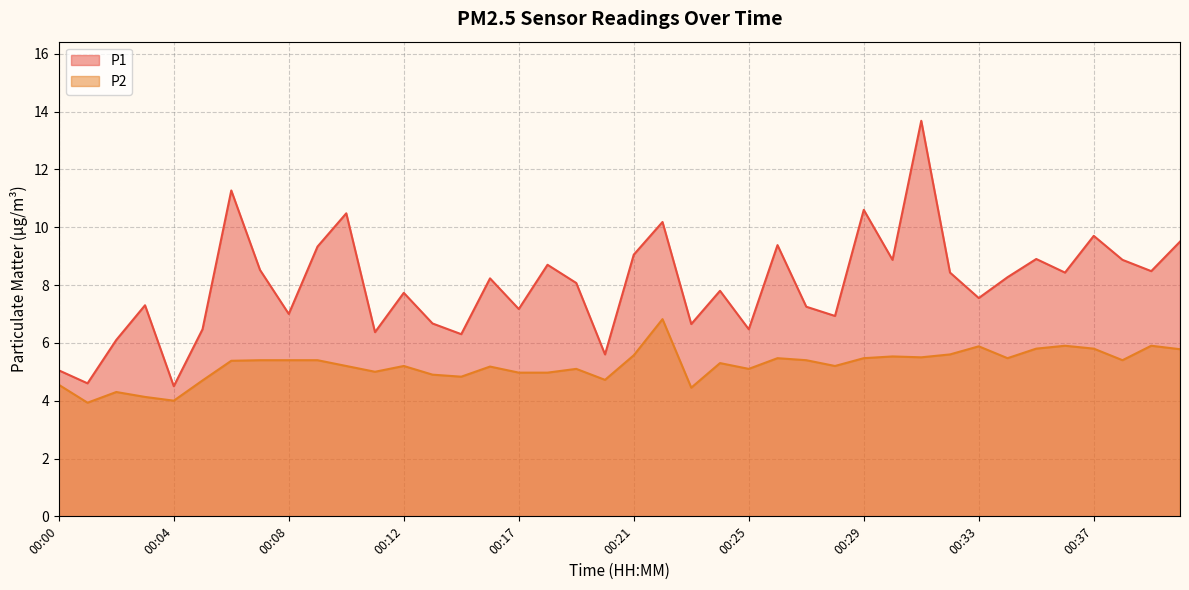

What is the value of the P1 point at the 10th from the left?

9.3